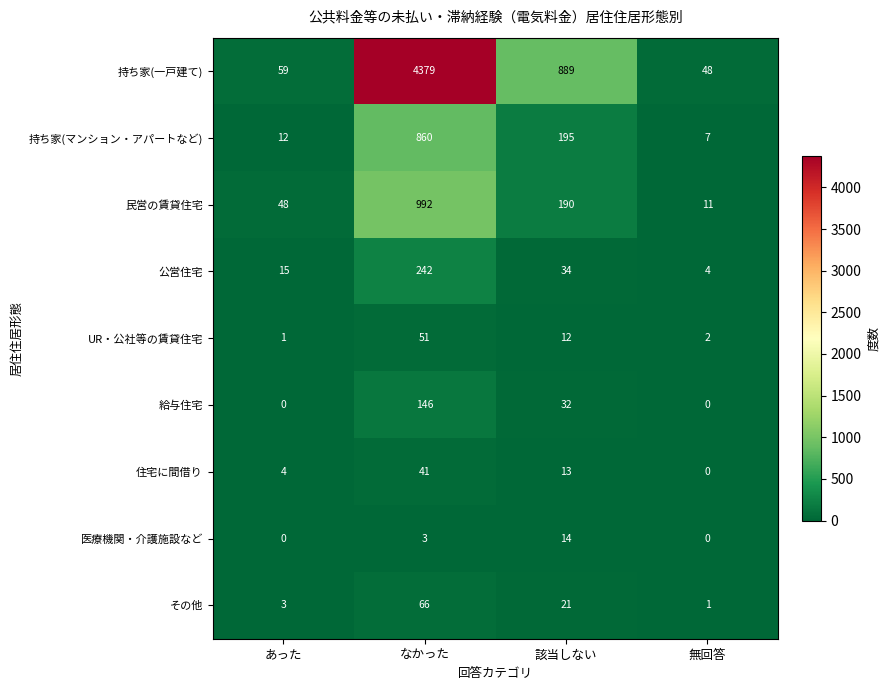

List the series in order of their peak value, lowest first.

医療機関・介護施設など, 住宅に間借り, UR・公社等の賃貸住宅, その他, 給与住宅, 公営住宅, 持ち家(マンション・アパートなど), 民営の賃貸住宅, 持ち家(一戸建て)